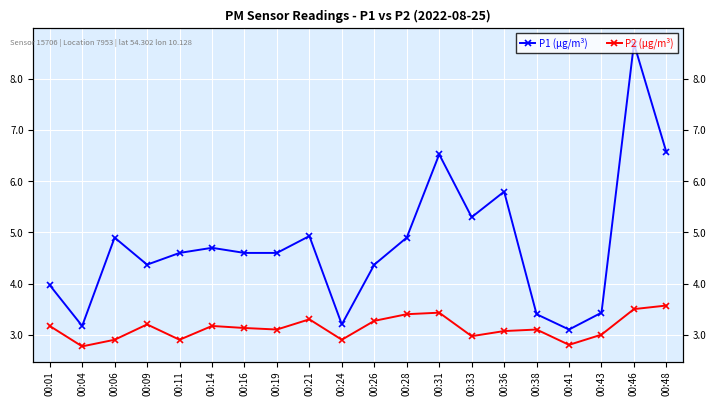

How many distinct data groups are displayed?

2